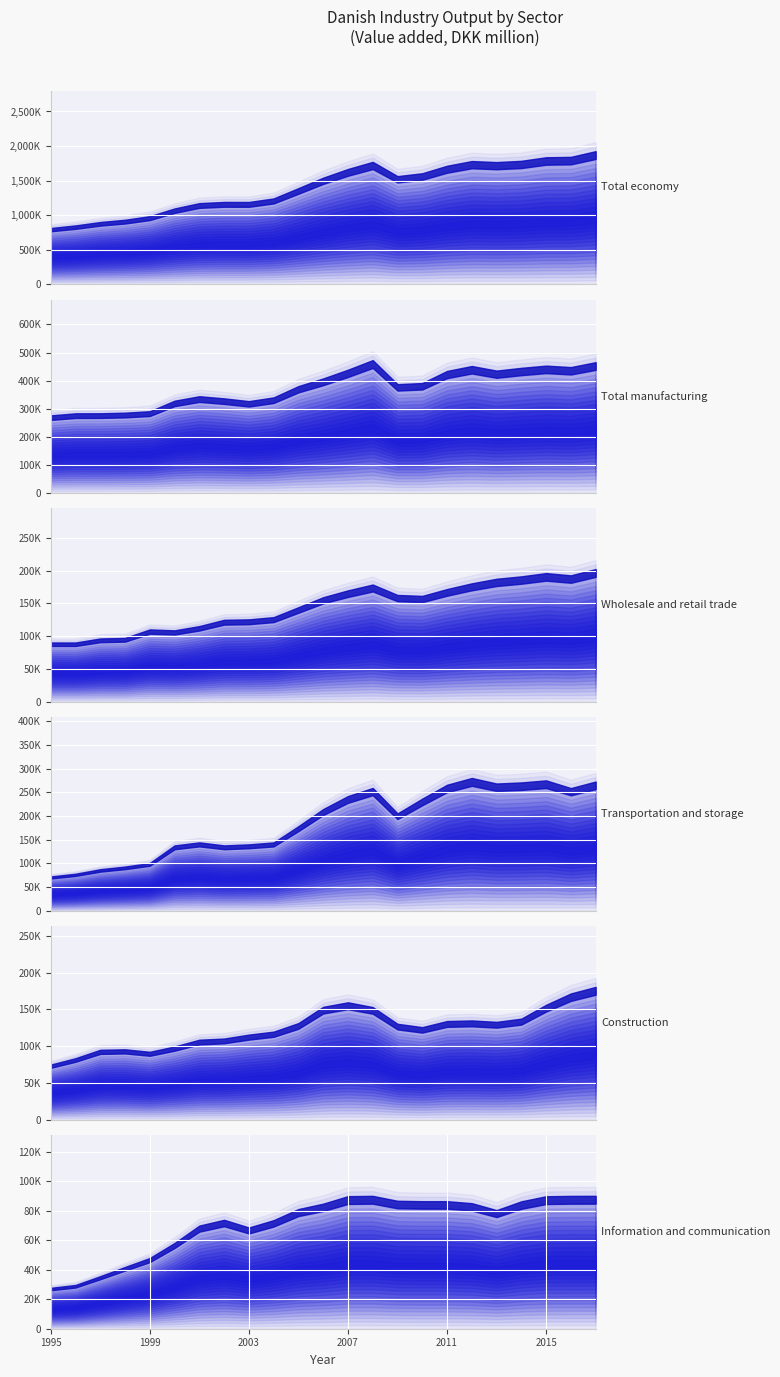

Does the chart display data point markers on the line(s)?

No